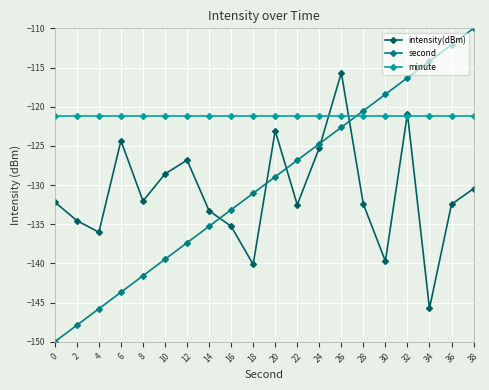

True or false: intensity(dBm) has more than 2 interior local peaks.

True